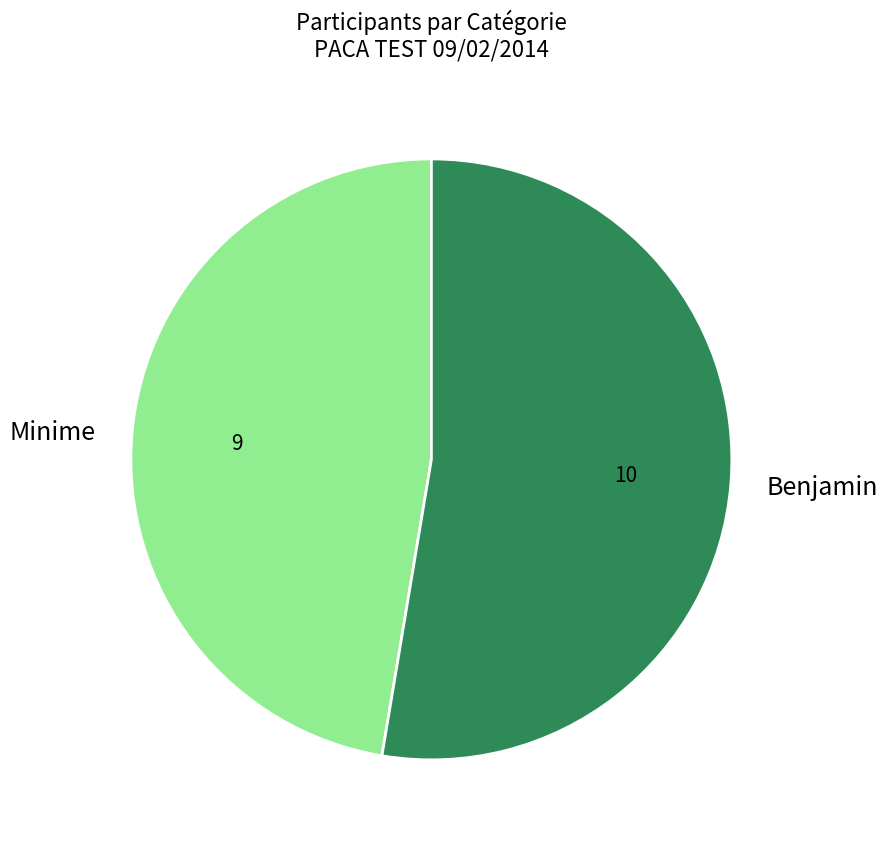

Count the number of slices in the pie.

2